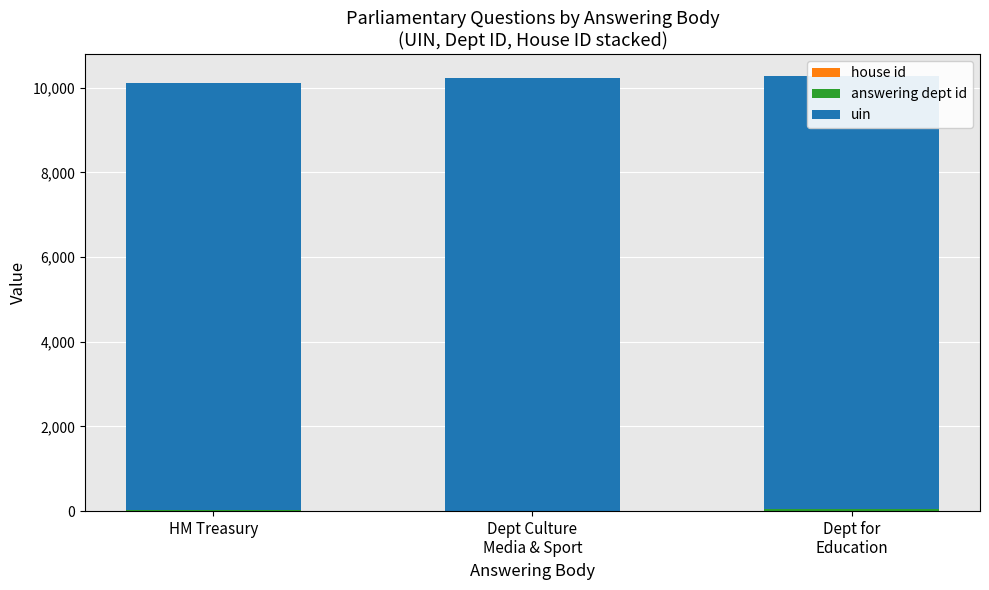

The value of house id at Dept Culture
Media & Sport is 1. True or false?

False